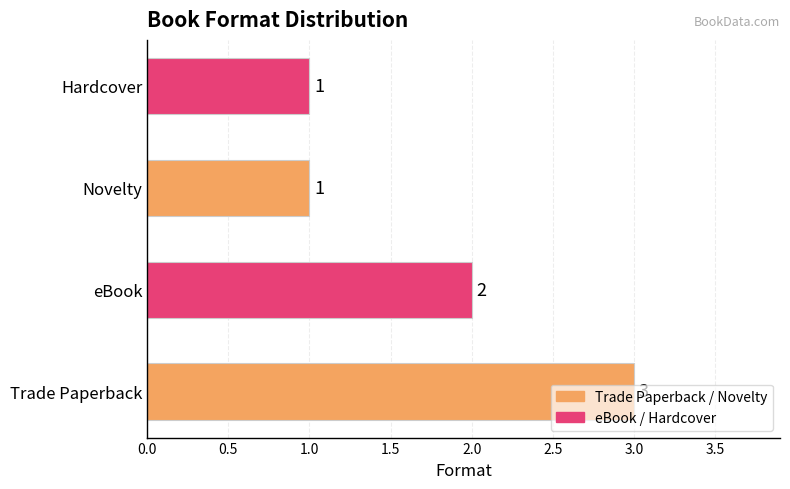

True or false: the data shows 0 at eBook.

False